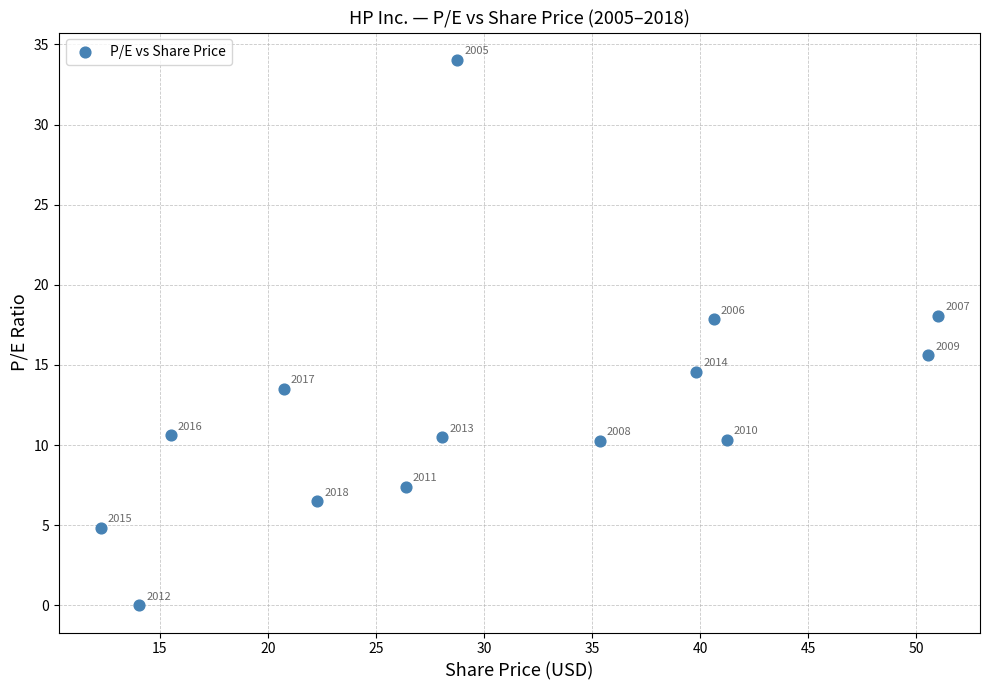

What is the range of X values (max minus min)?

38.8